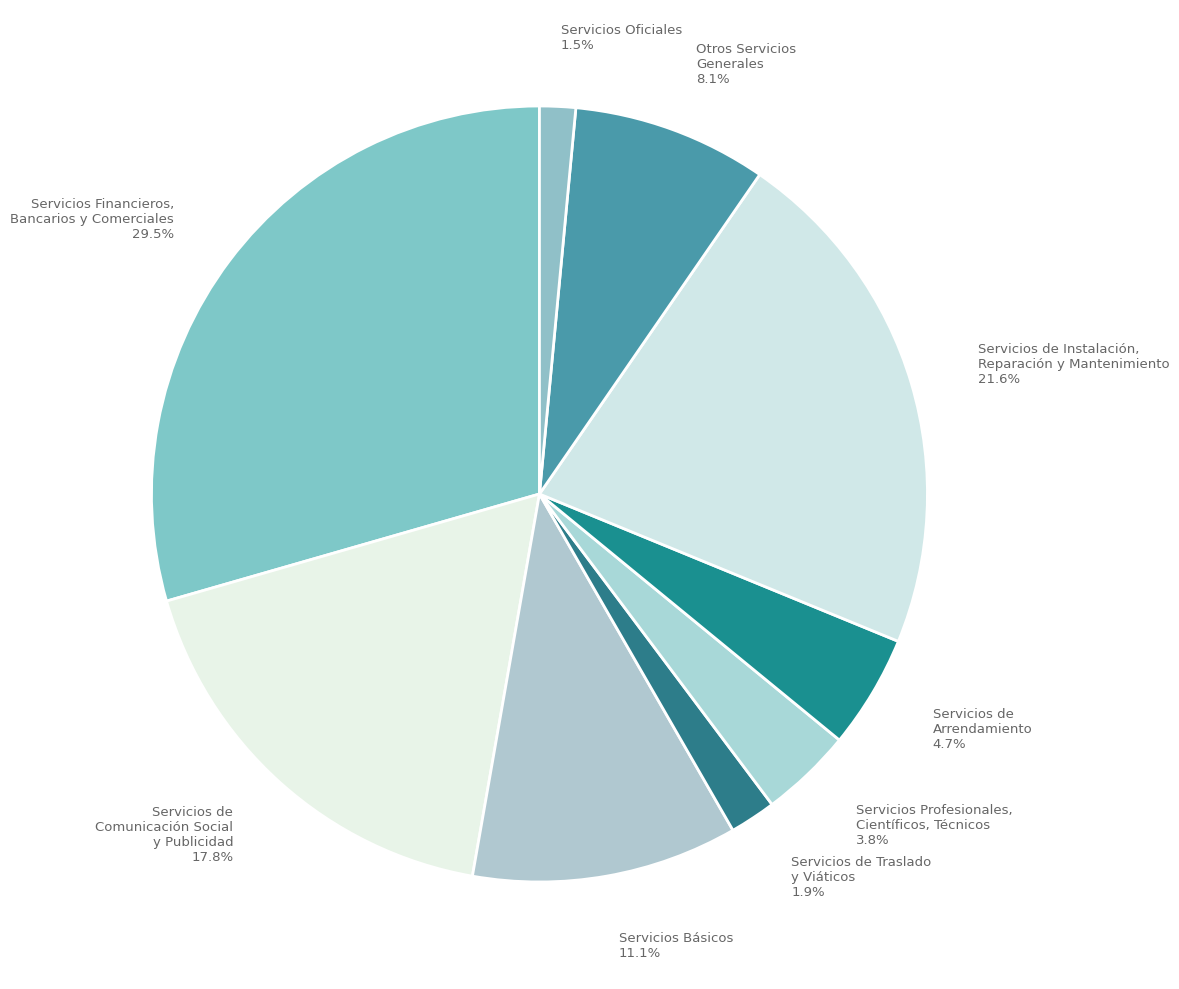

How many slices are in this pie chart?

9